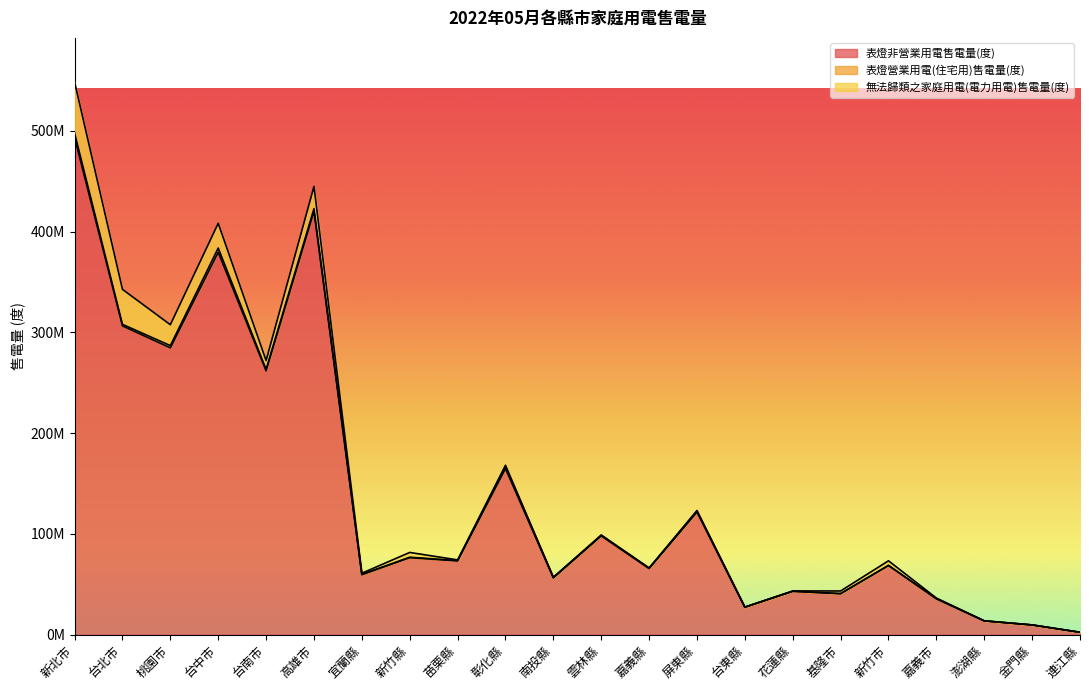

Reading left to right, what are all the values shown in this chart?

表燈非營業用電售電量(度): 493350602	306338110	284545737	379439857	261772177	420030428	59407122	76328536	73093693	164752935	56257765	97942899	65516063	121622847	27088362	42902582	40549925	68487712	35522611	13512014	9505590	2268982
表燈營業用電(住宅用)售電量(度): 4450740	1557720	2234750	4175142	1437287	2679618	343485	438400	333835	1911393	359484	520418	380852	607277	90173	85623	164925	242211	124519	103041	71368	25017
無法歸類之家庭用電(電力用電)售電量(度): 50531518	34734405	20748914	24553041	8779954	22084221	1144353	4744536	675445	1344439	273906	383271	217332	940496	171588	326103	2550499	4478795	615001	55953	28291	7711